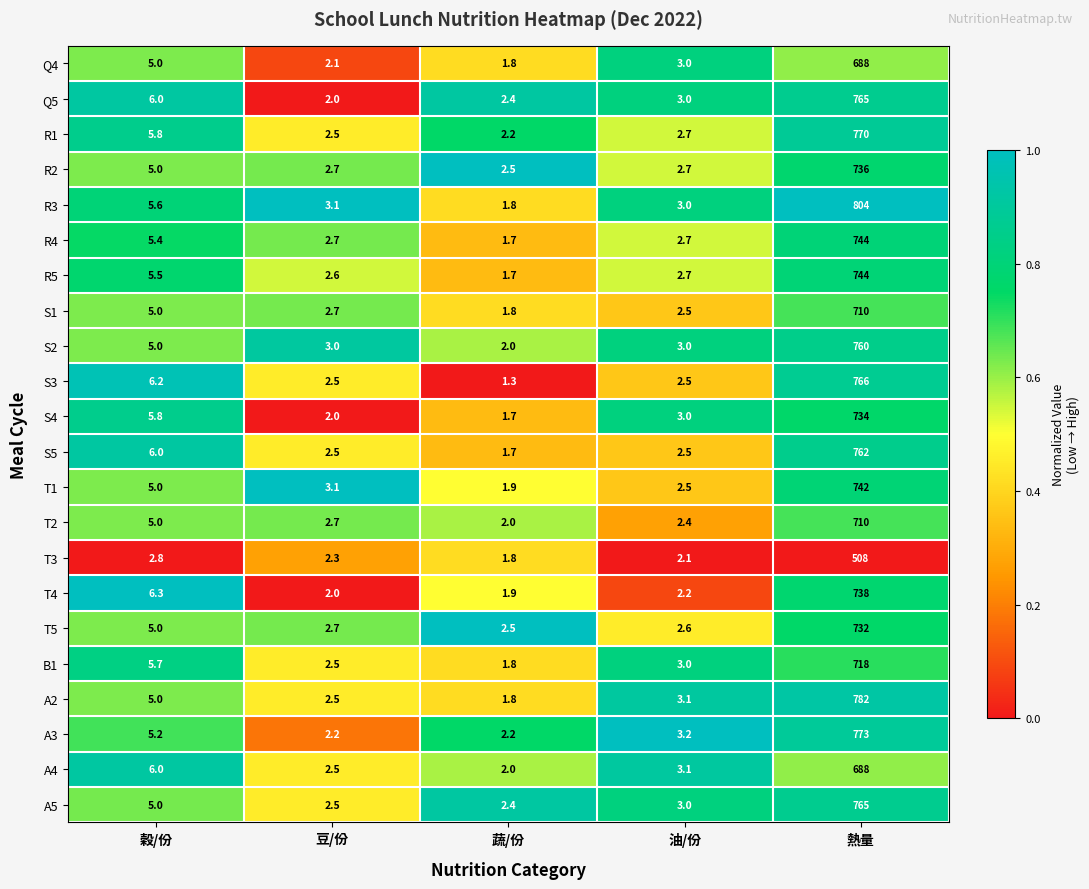

How many series are shown in this chart?

22